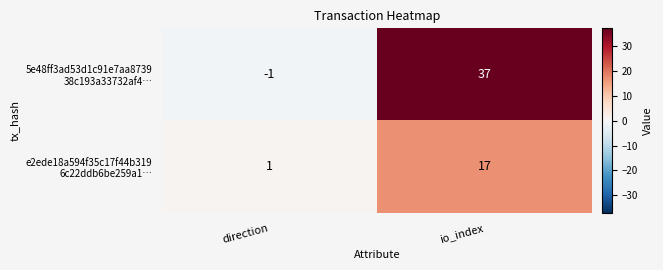

What is the difference between the highest and lowest values at io_index?

20